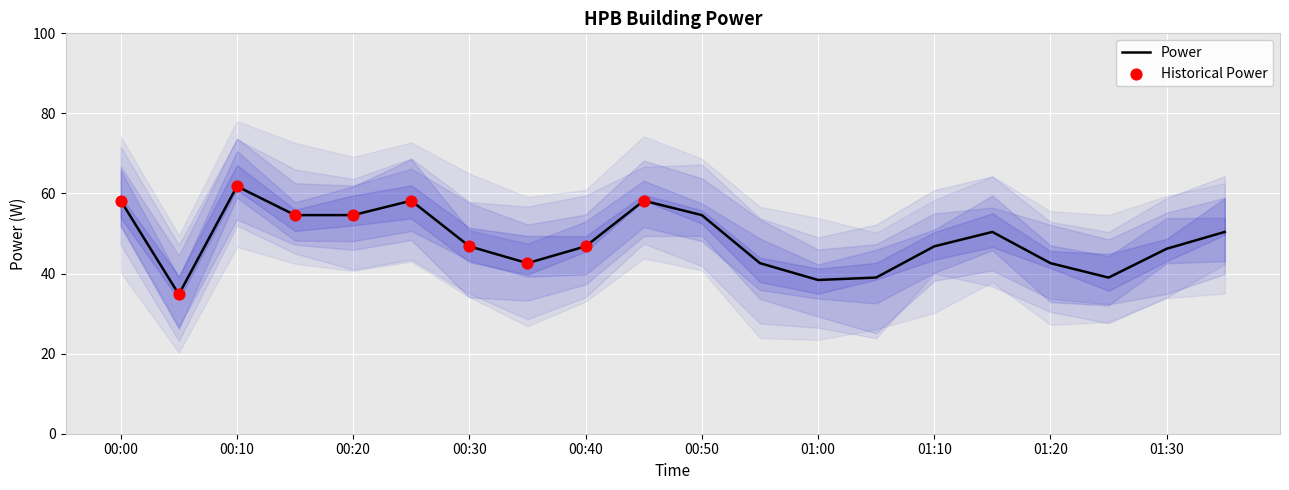

Which has a higher value, 00:55 or 00:30?

00:30